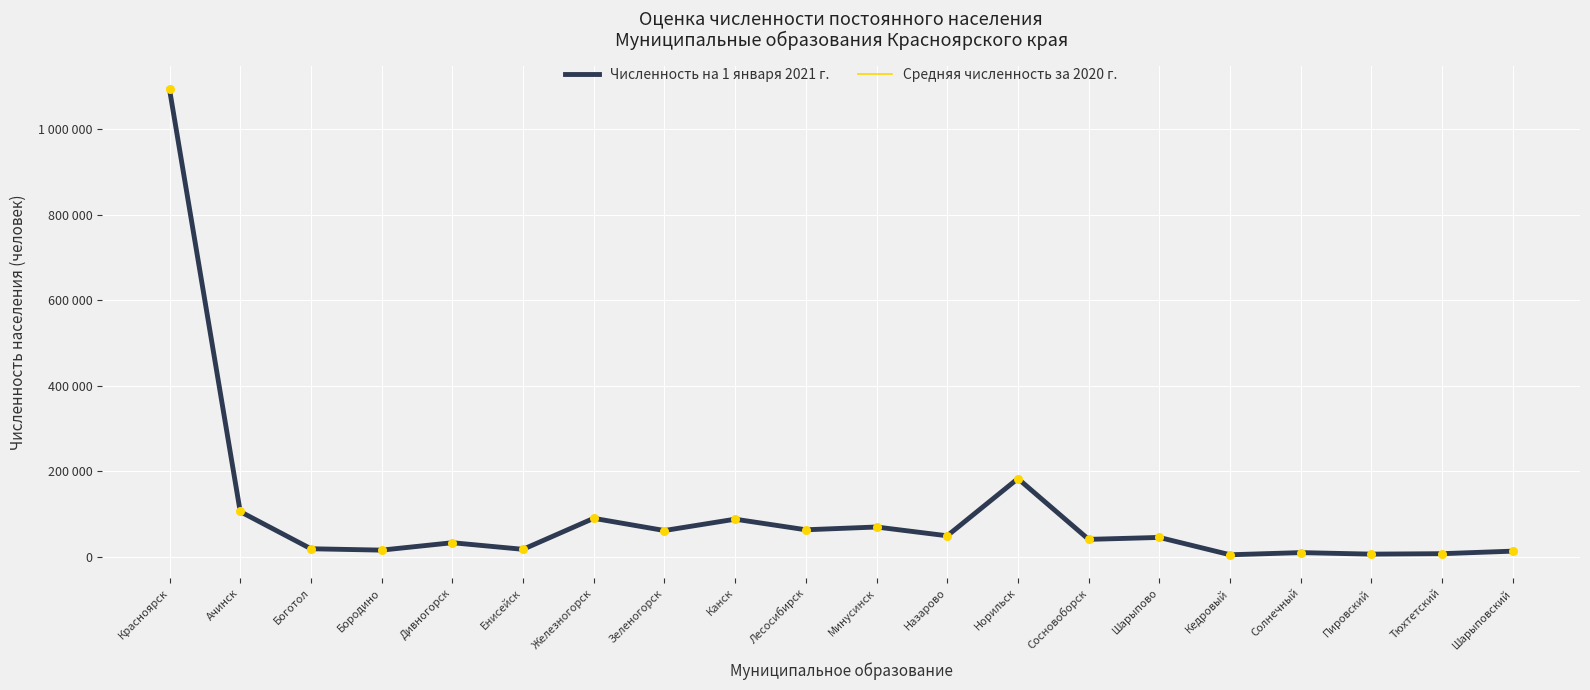

At which category is the sum across all series the highest?

Красноярск